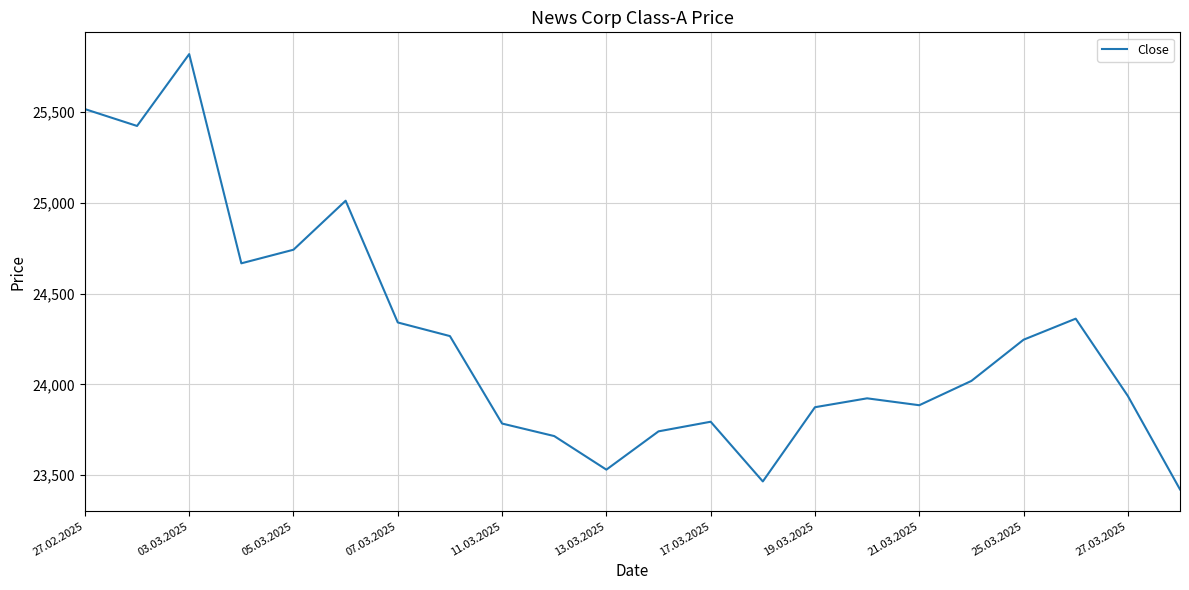

What is the difference between the maximum and minimum values?

2399